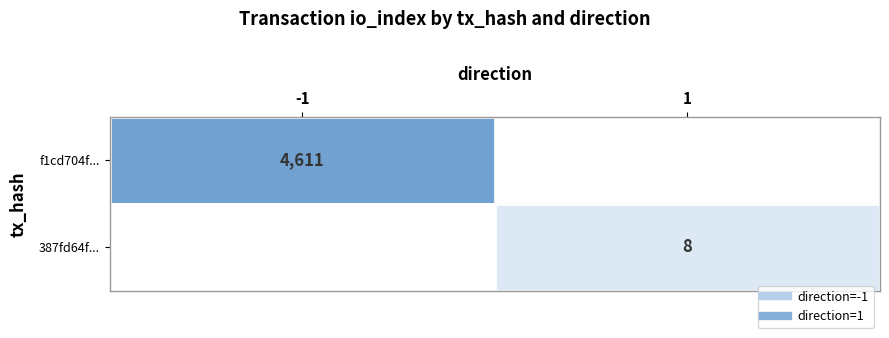

Count the number of data series in this chart.

2